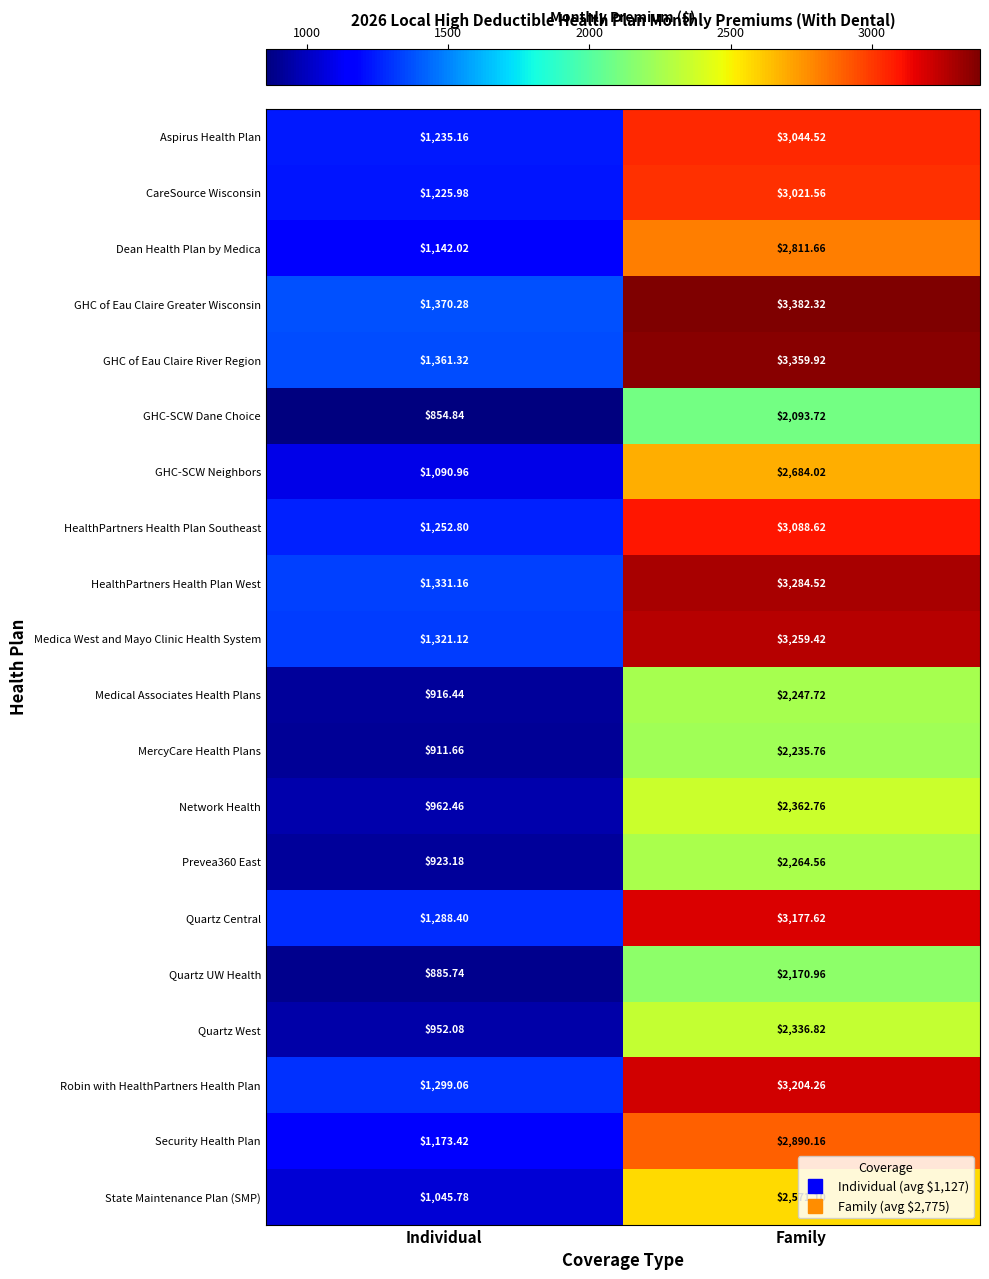

Is the value of Quartz UW Health at Family greater than the value of State Maintenance Plan (SMP) at Family?

No